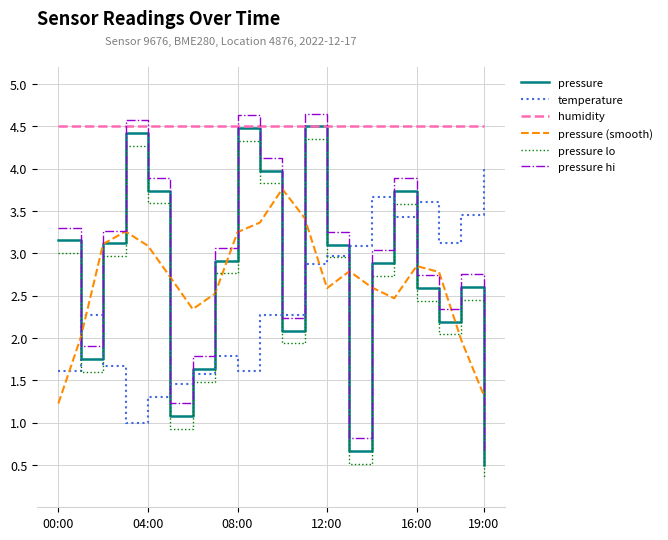

What is the highest value of the pressure (smooth) series?

3.8